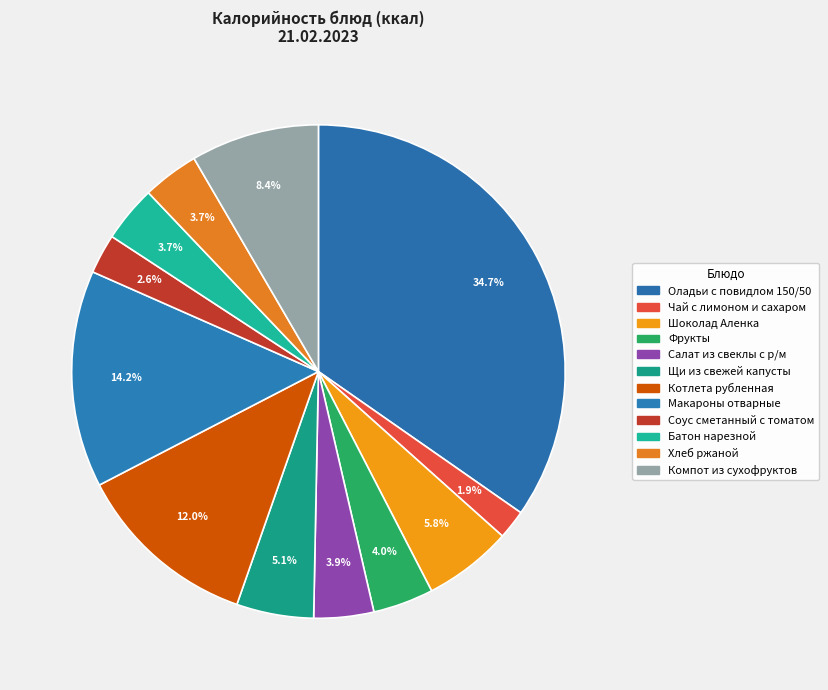

Is it true that Батон нарезной is 11% of the pie?

False